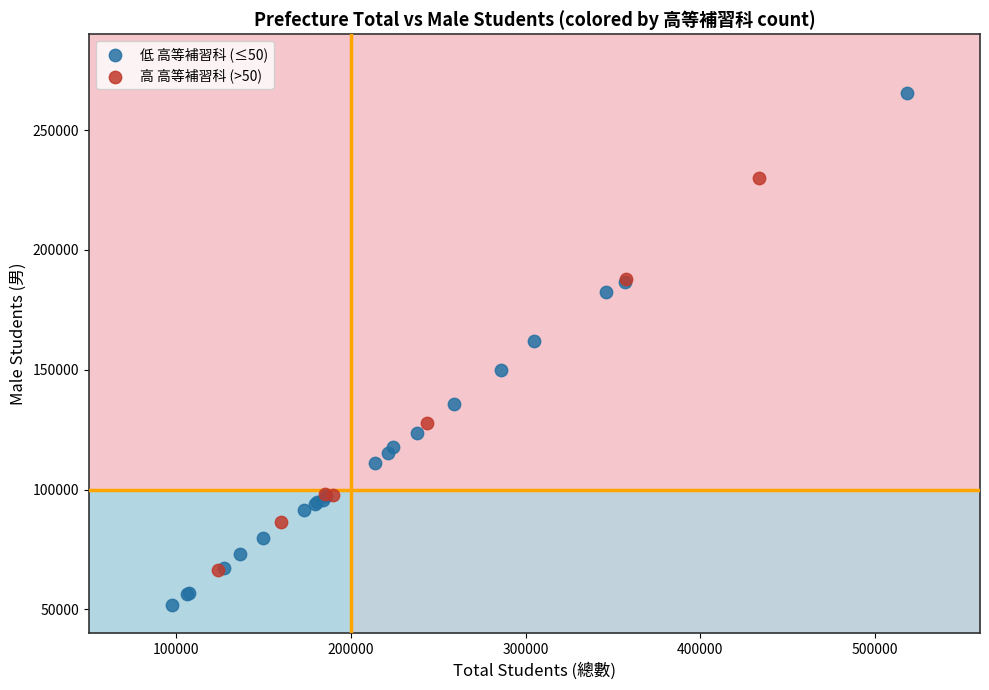

Which series contains the highest Y value?

低 高等補習科 (≤50)